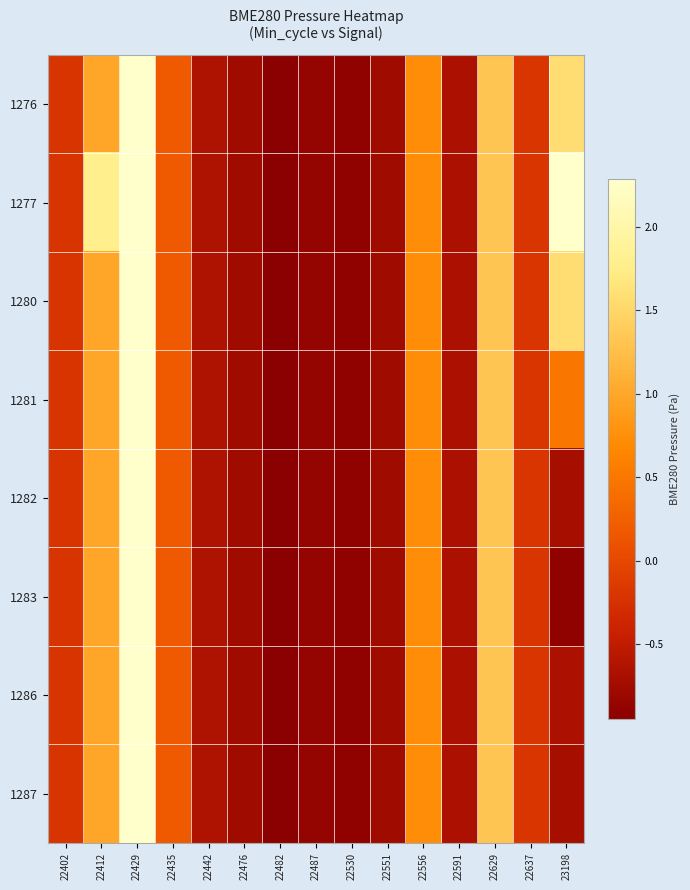

Which series changed the most between 22551 and 23198?

1277